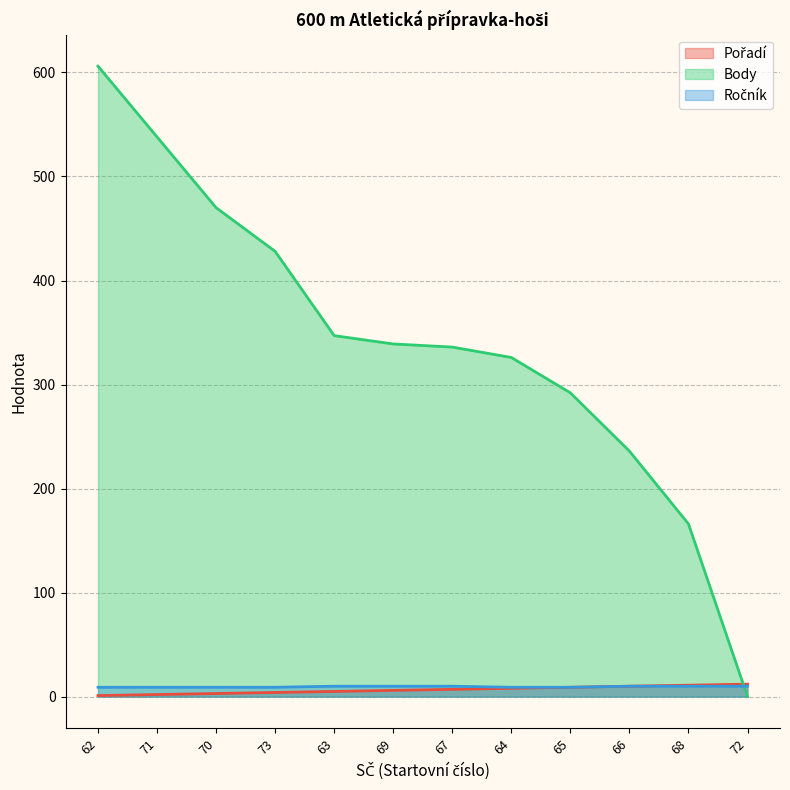

What is the difference between the maximum and minimum values in the Body series?

606